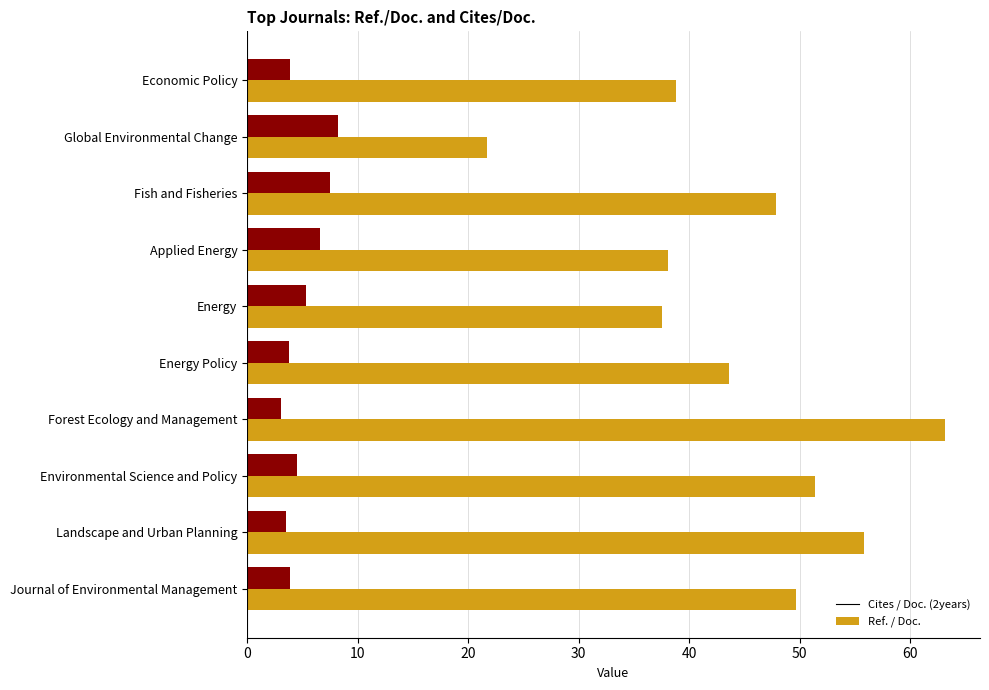

What are all the series names shown in the legend?

Cites / Doc. (2years), Ref. / Doc.